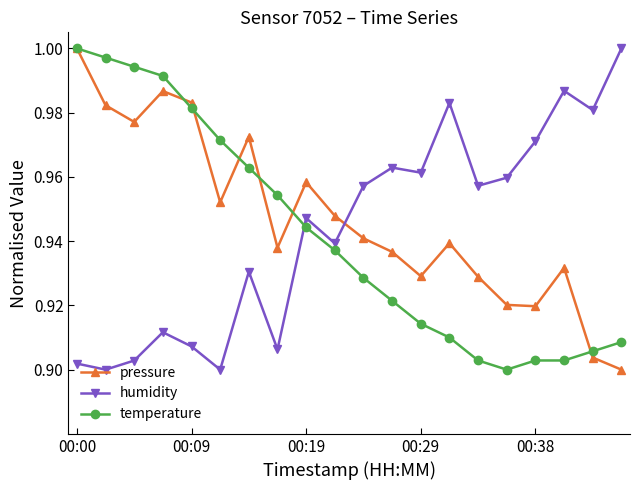

True or false: humidity and temperature cross at least once.

True